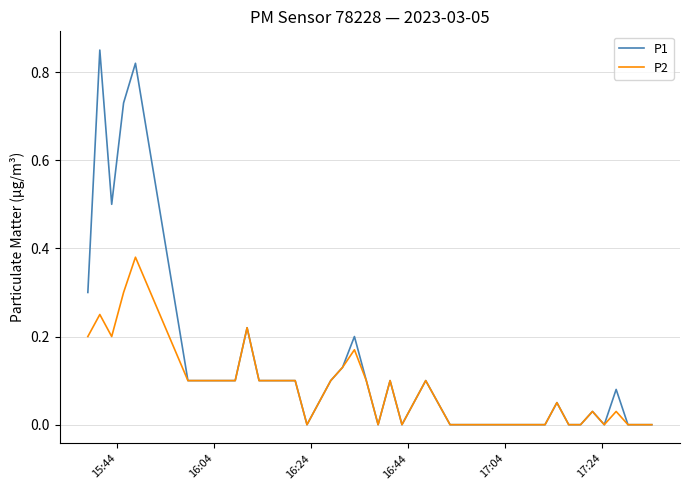

Which series has the largest range (max minus min)?

P1